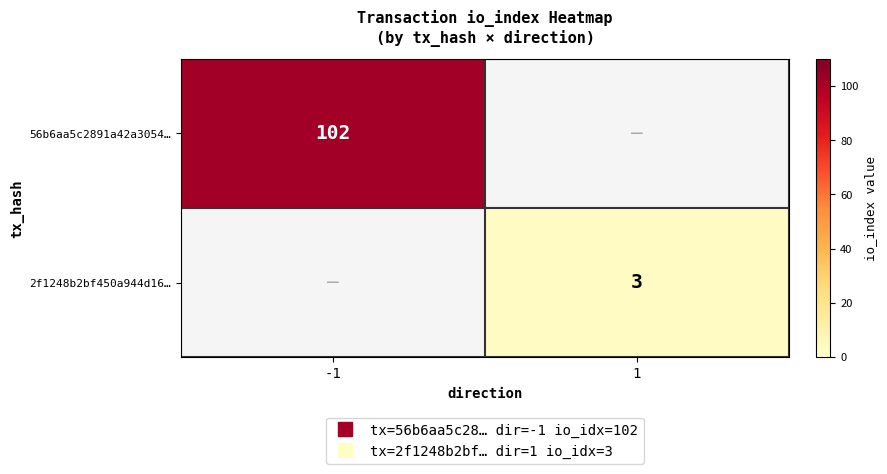

Is the value of 56b6aa5c2891a42a3054… at 1 greater than the value of 2f1248b2bf450a944d16… at 1?

No